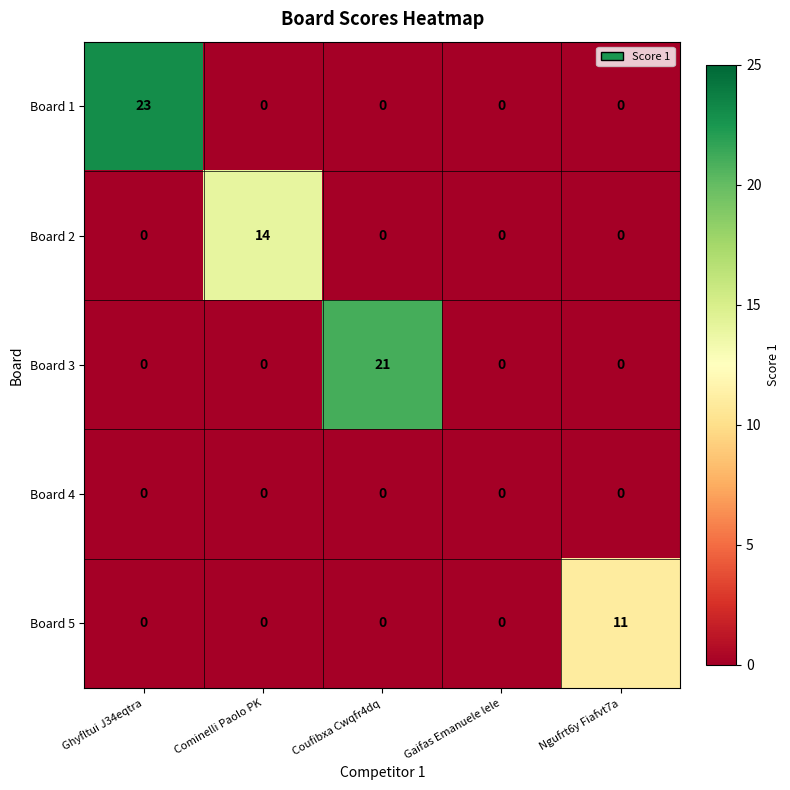

At how many categories does at least one series exceed 5?

4